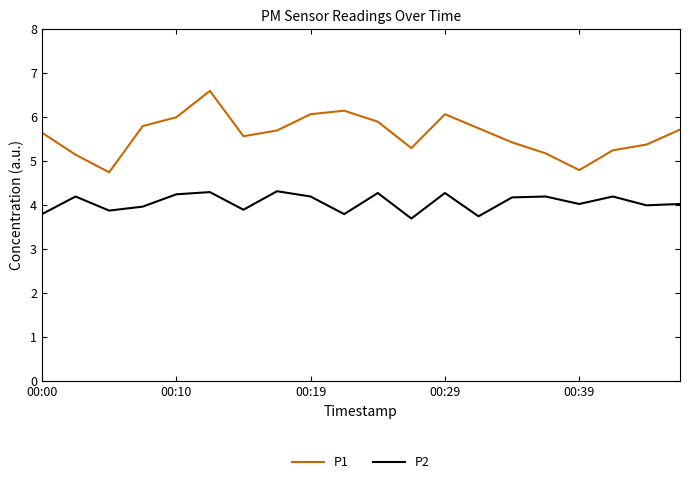

True or false: P2 and P1 cross at least once.

False